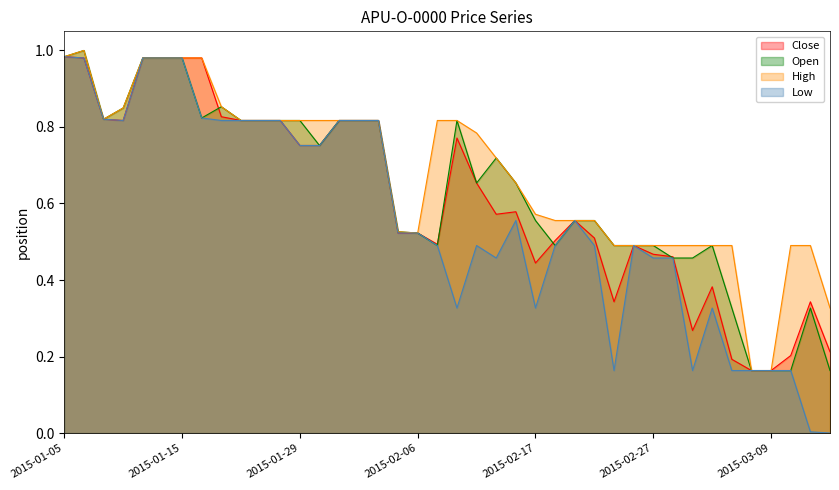

True or false: Close has a value of 1.3 at 2015-02-02.

False